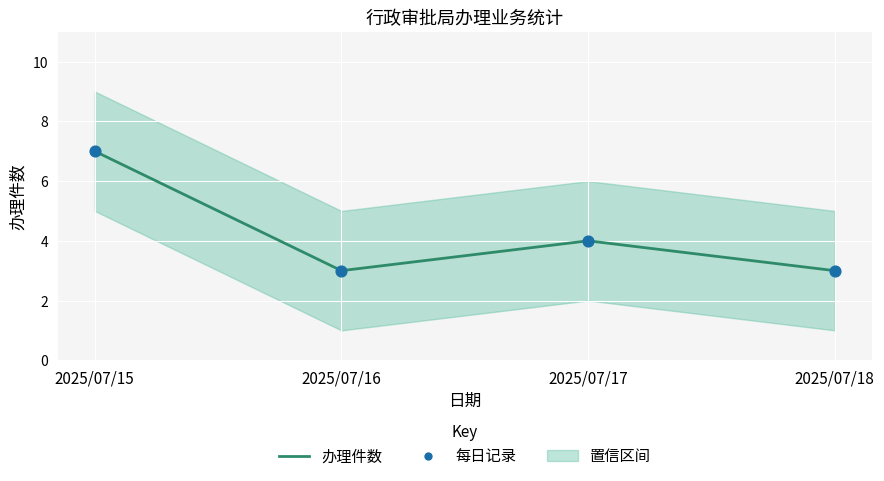

Between 2025/07/15 and 2025/07/17, which is larger?

2025/07/15